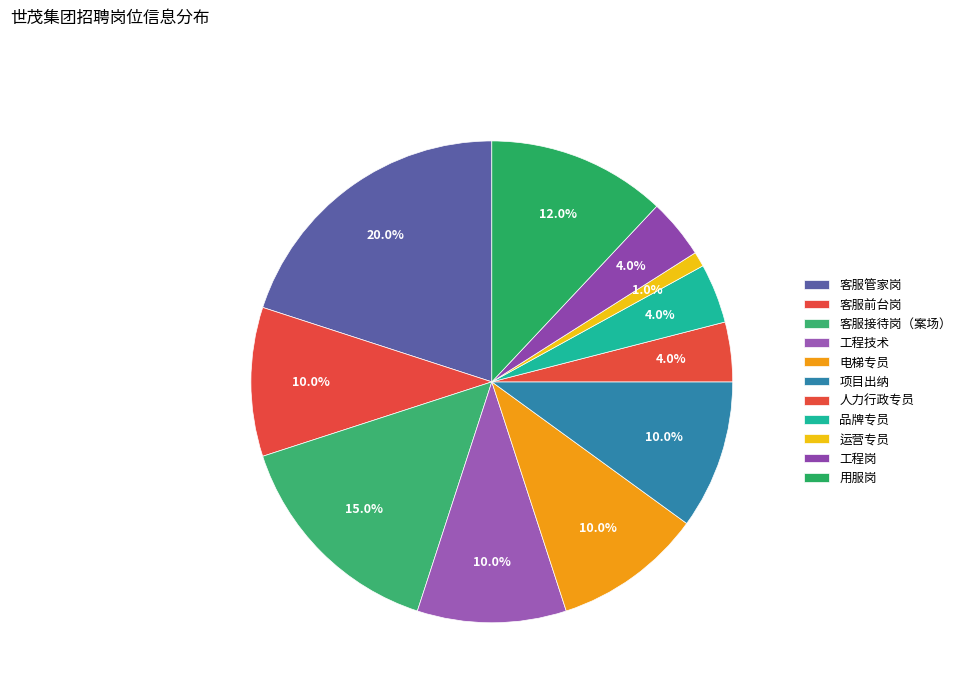

How many segments does this pie chart have?

11